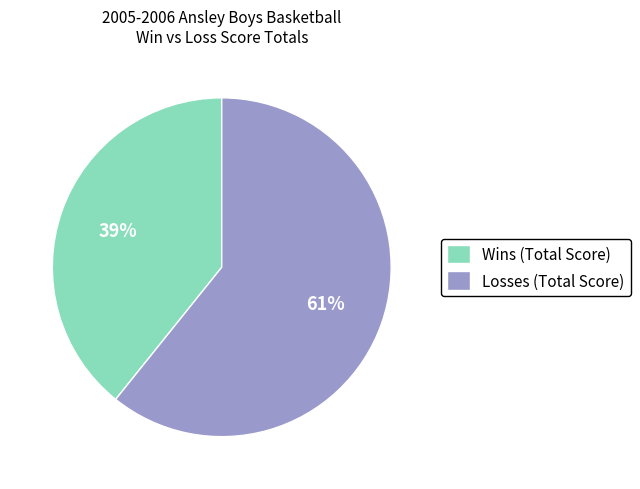

What percentage is the Losses (Total Score) slice, to the nearest percent?

61%